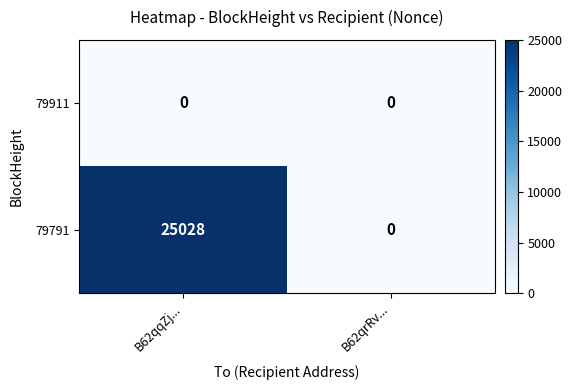

Rank the series by their average value, from lowest to highest.

79911, 79791